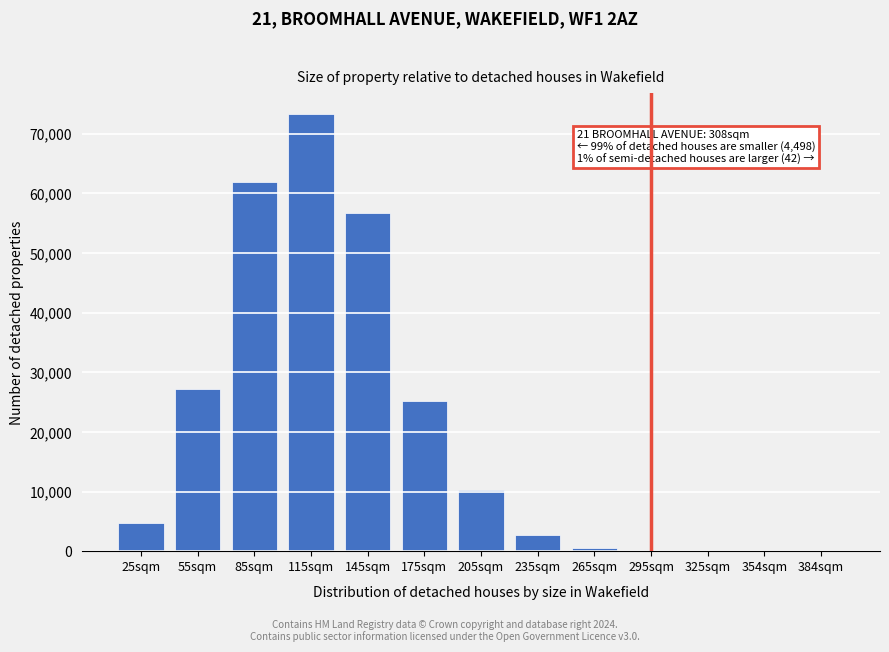

What is the change in value from 25sqm to 85sqm?

+57133